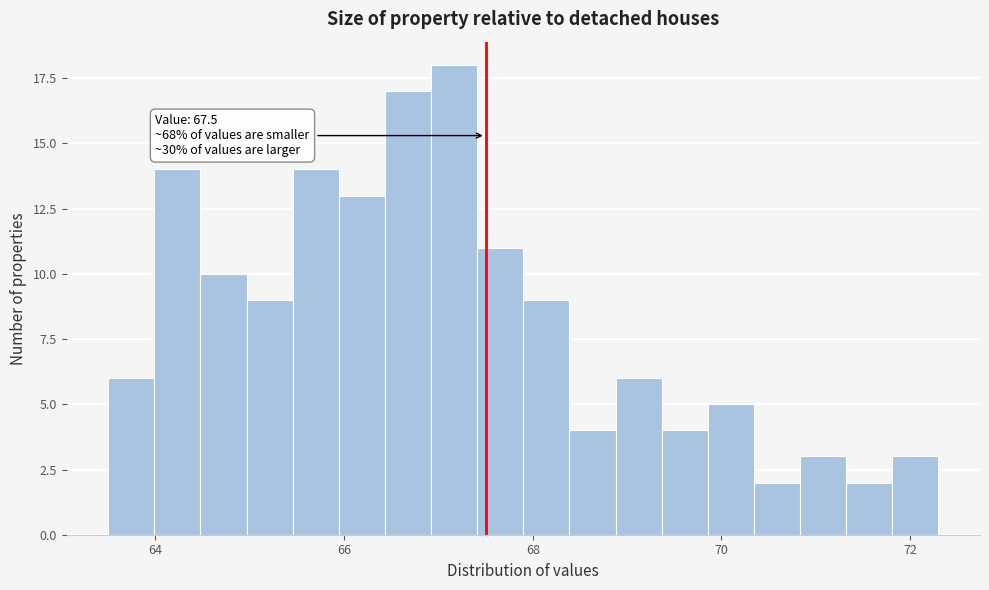

Read against the x-axis, roughly where is the centre of the tallest bar?

67.2